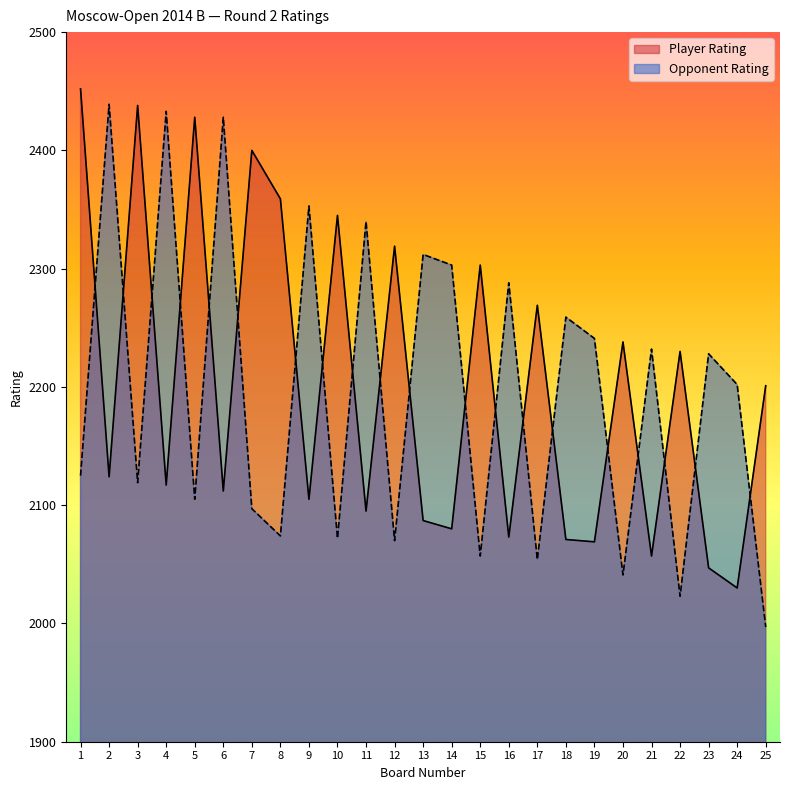

Reading left to right, list all the values displayed in this chart.

Player Rating: 1=2452	2=2124	3=2438	4=2117	5=2428	6=2112	7=2400	8=2359	9=2105	10=2345	11=2095	12=2319	13=2087	14=2080	15=2303	16=2073	17=2269	18=2071	19=2069	20=2238	21=2057	22=2230	23=2047	24=2030	25=2201
Opponent Rating: 1=2125	2=2439	3=2119	4=2433	5=2105	6=2428	7=2097	8=2074	9=2353	10=2072	11=2340	12=2070	13=2312	14=2303	15=2057	16=2288	17=2054	18=2259	19=2241	20=2041	21=2232	22=2023	23=2228	24=2202	25=1997